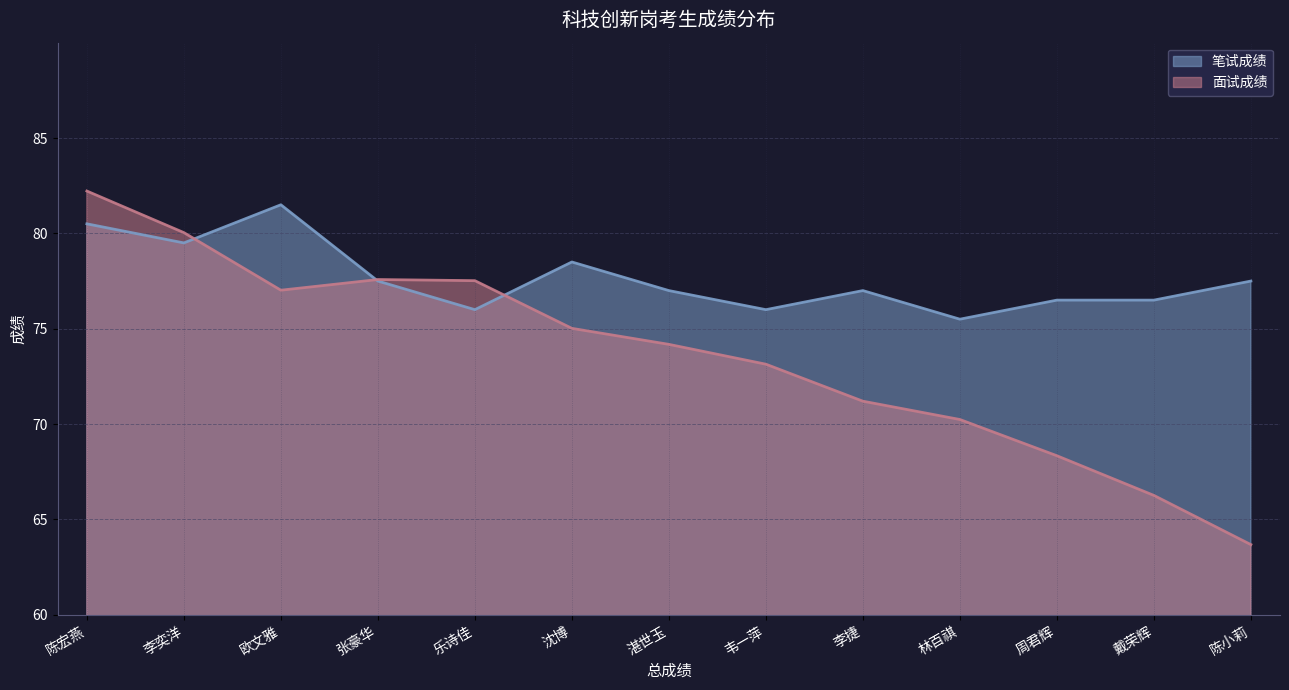

What is the difference between the 笔试成绩 values at 李捷 and 戴荣辉?

0.5